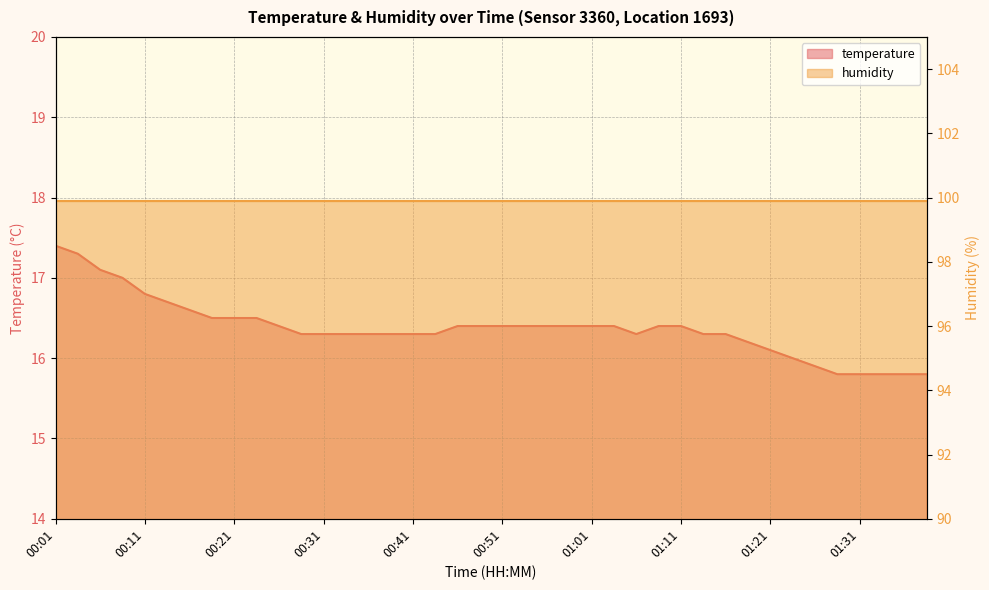

Approximately how many times larger is the value at 01:13 compared to 01:01?

1.0